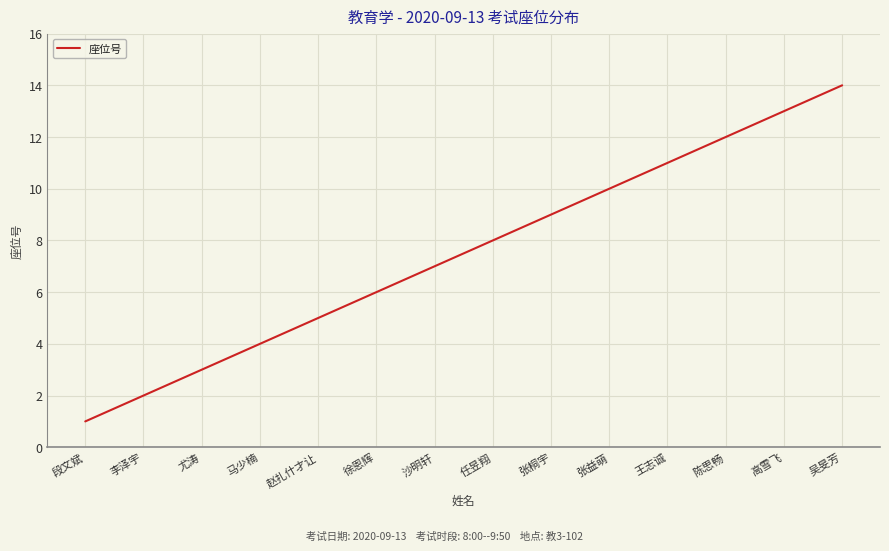

At which label is the value closest to 7?

沙明轩